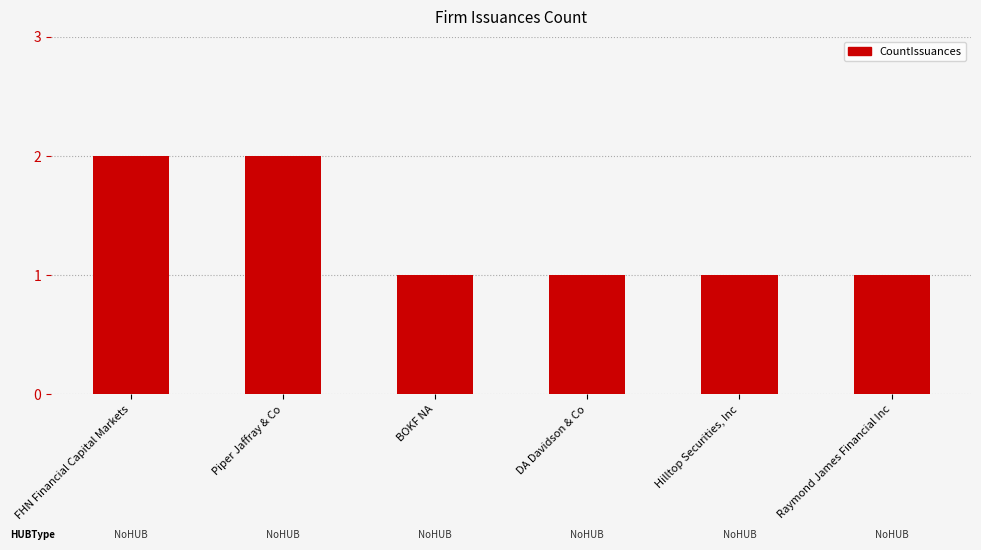

The chart shows a value of 2 at Hilltop Securities, Inc. True or false?

False